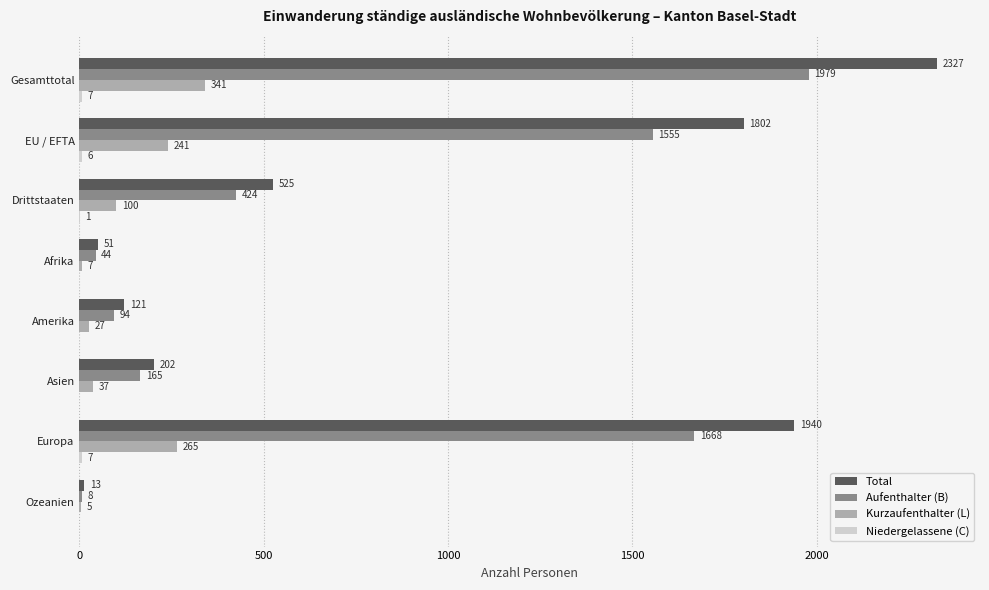

What value does the Total series have at Amerika, to the nearest 50?

100